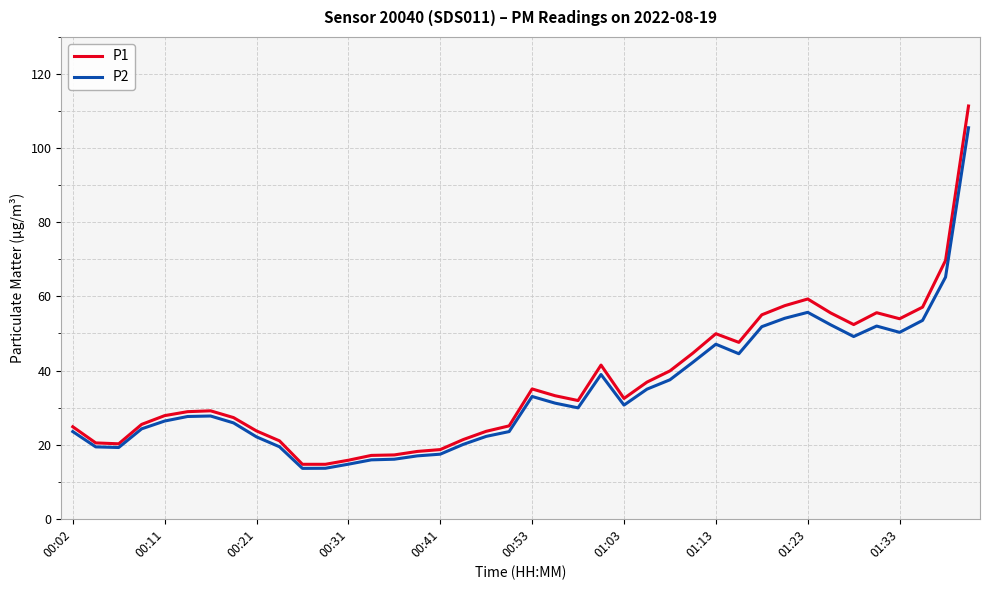

True or false: P2 has more than 2 points higher than both neighbors.

True